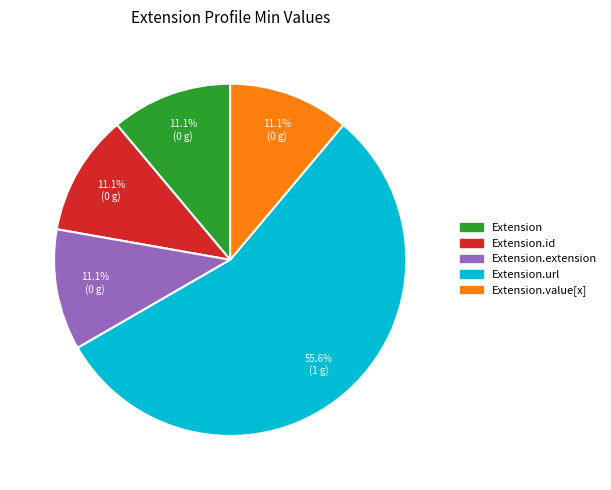

Is there a majority slice in this chart?

Yes